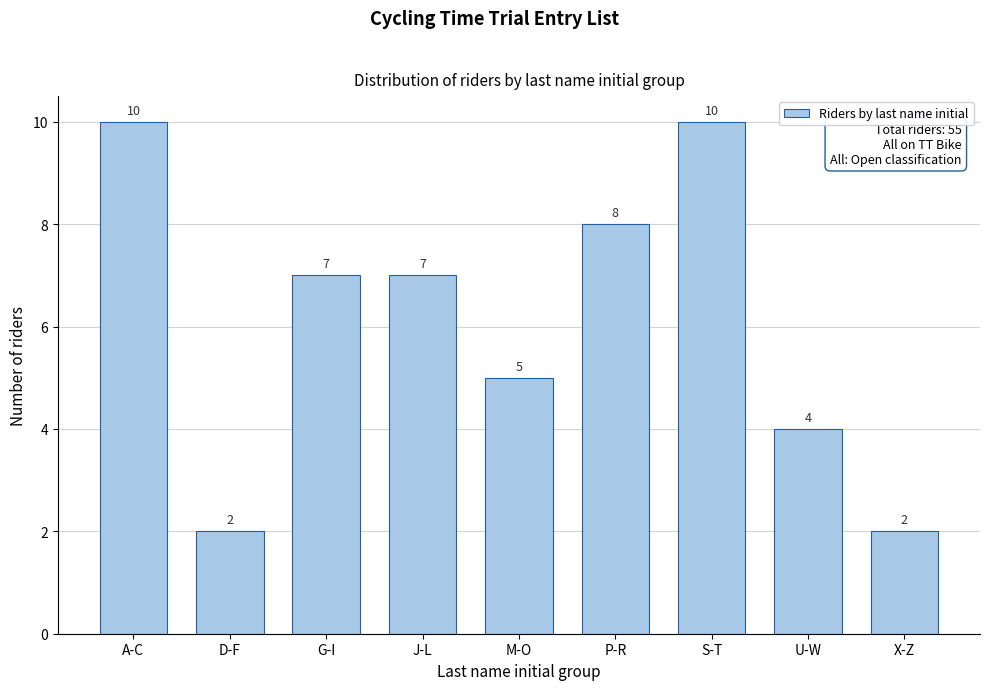

Reading right to left, list all the values displayed in this chart.

2	4	10	8	5	7	7	2	10